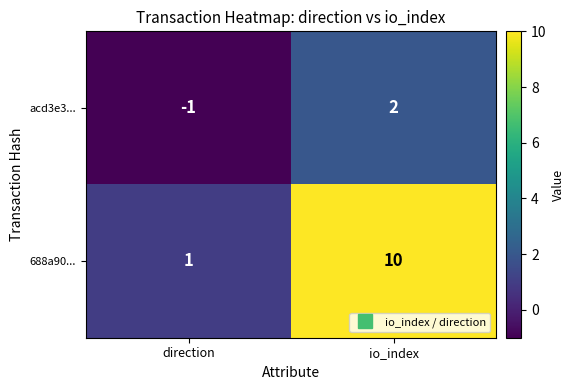

List the series in order of their peak value, lowest first.

acd3e3..., 688a90...